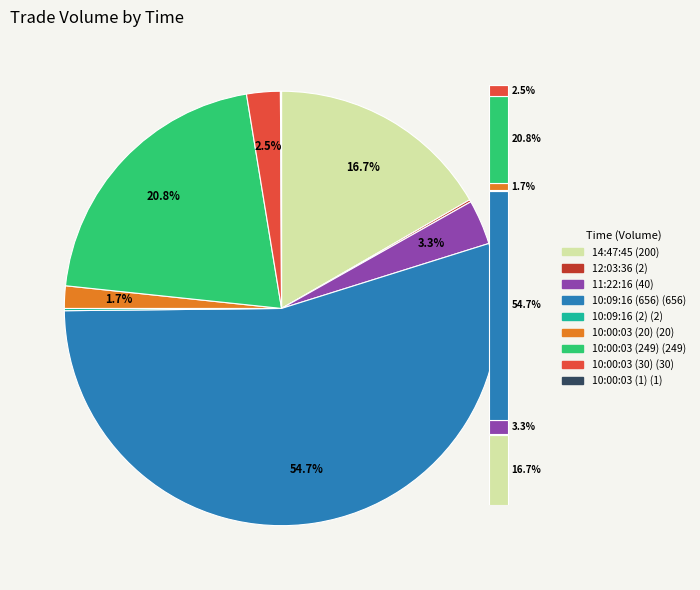

What percentage do 14:47:45 and 11:22:16 together represent?

20.0%